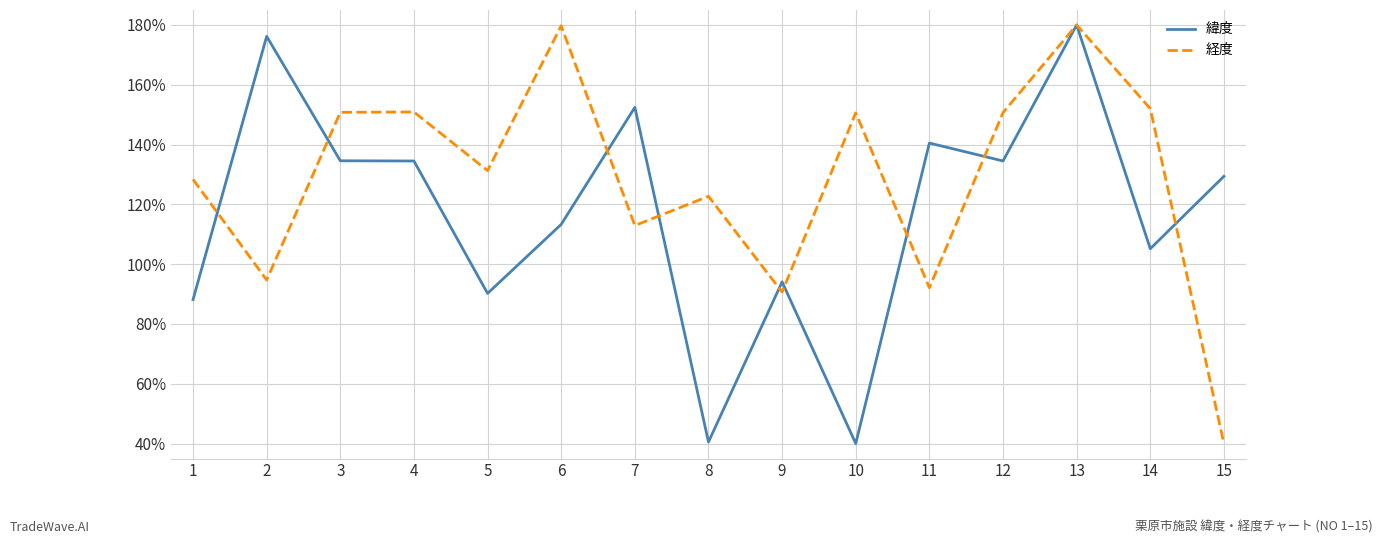

Is it true that 経度 equals 1.5 at 14?

True